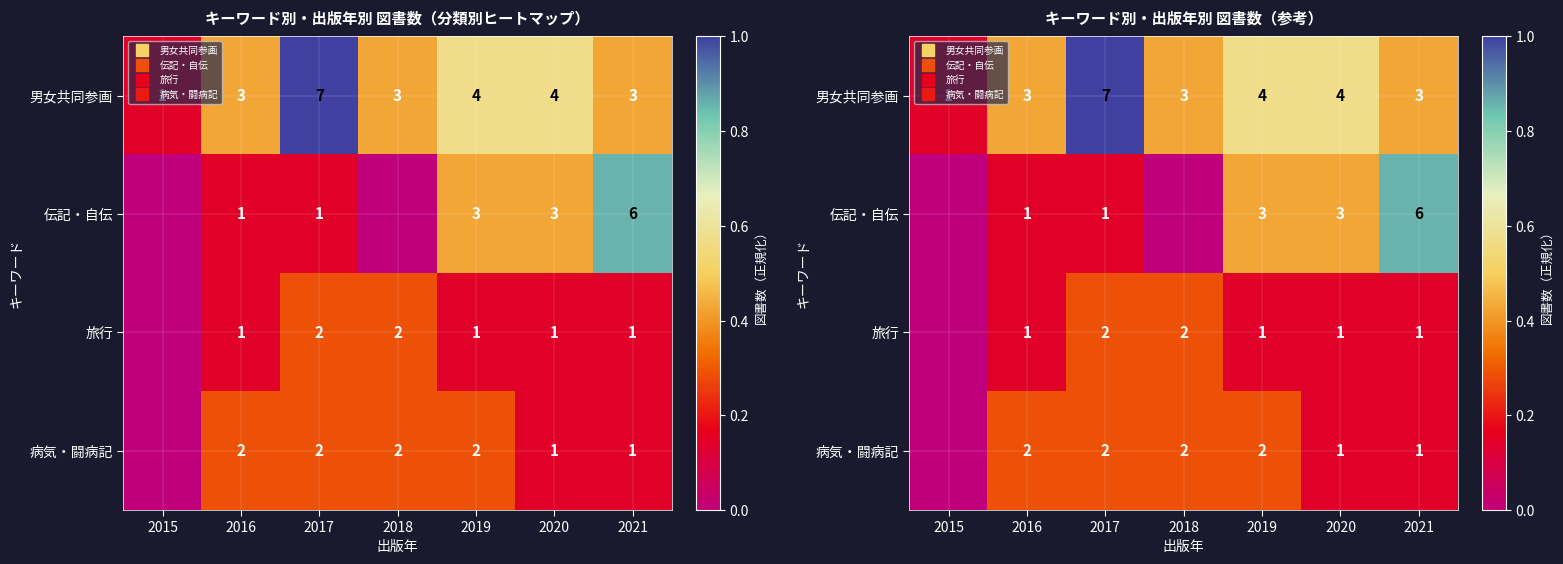

At which label does 男女共同参画 reach its minimum?

2015